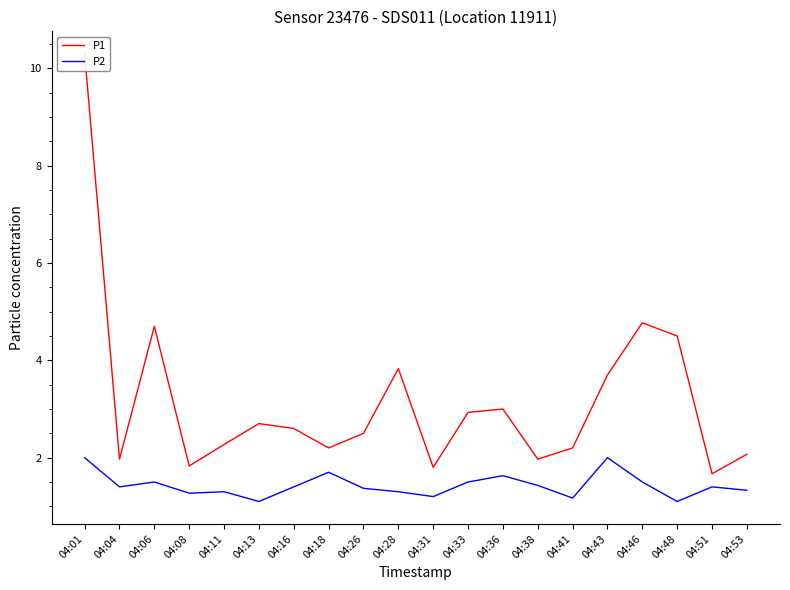

True or false: P1 has a value of 10.3 at 04:01.

True